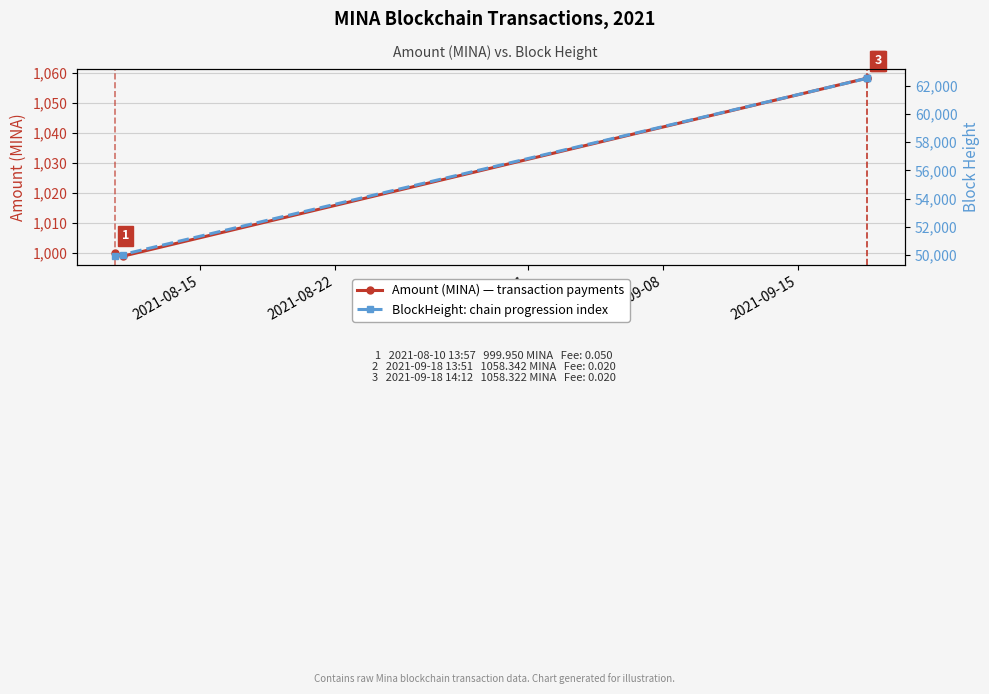

True or false: Amount (MINA) and BlockHeight cross at least once.

False